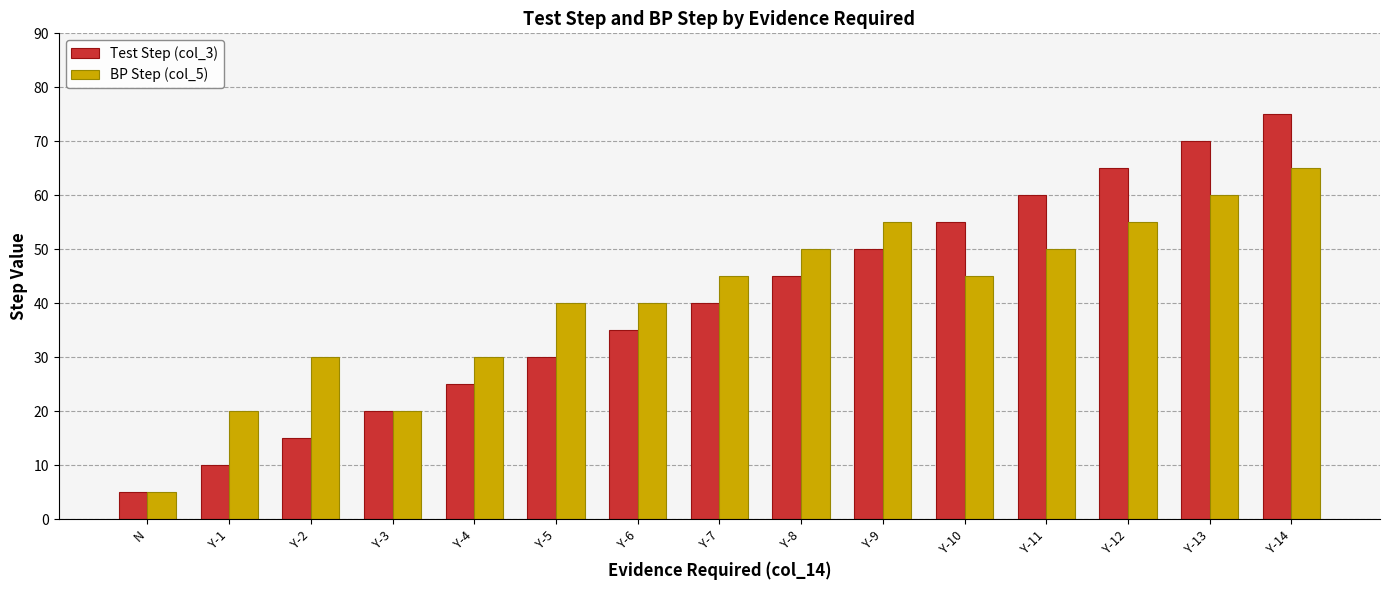

Which series has the largest range (max minus min)?

Test Step (col_3)